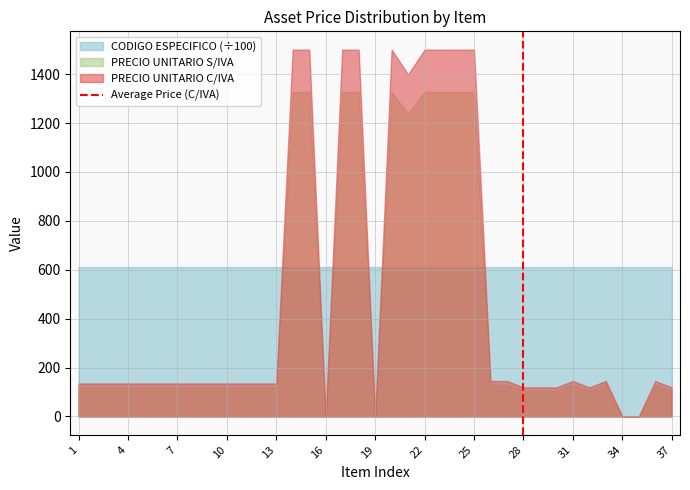

List the series in order of their peak value, highest first.

PRECIO UNITARIO C/IVA, PRECIO UNITARIO S/IVA, CODIGO ESPECIFICO (÷100)